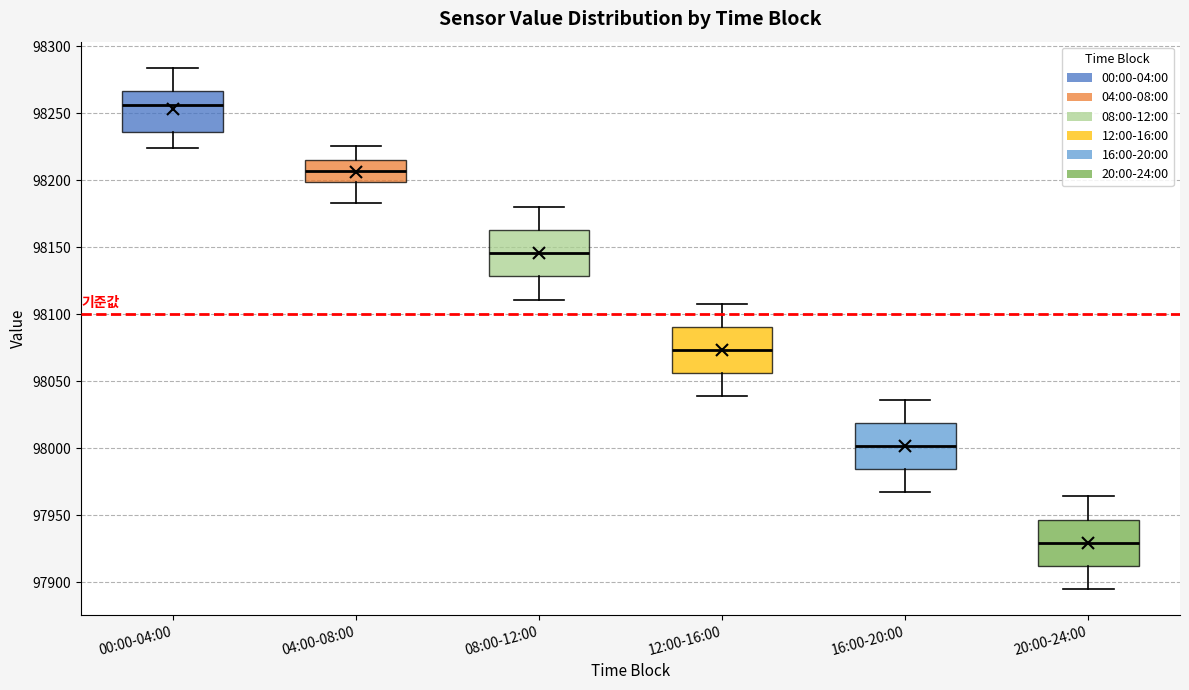

Where does the upper whisker of the box for 04:00-08:00 end on the y-axis? The values are not printed on the chart, so give them approximately, as read against the axis.

98225